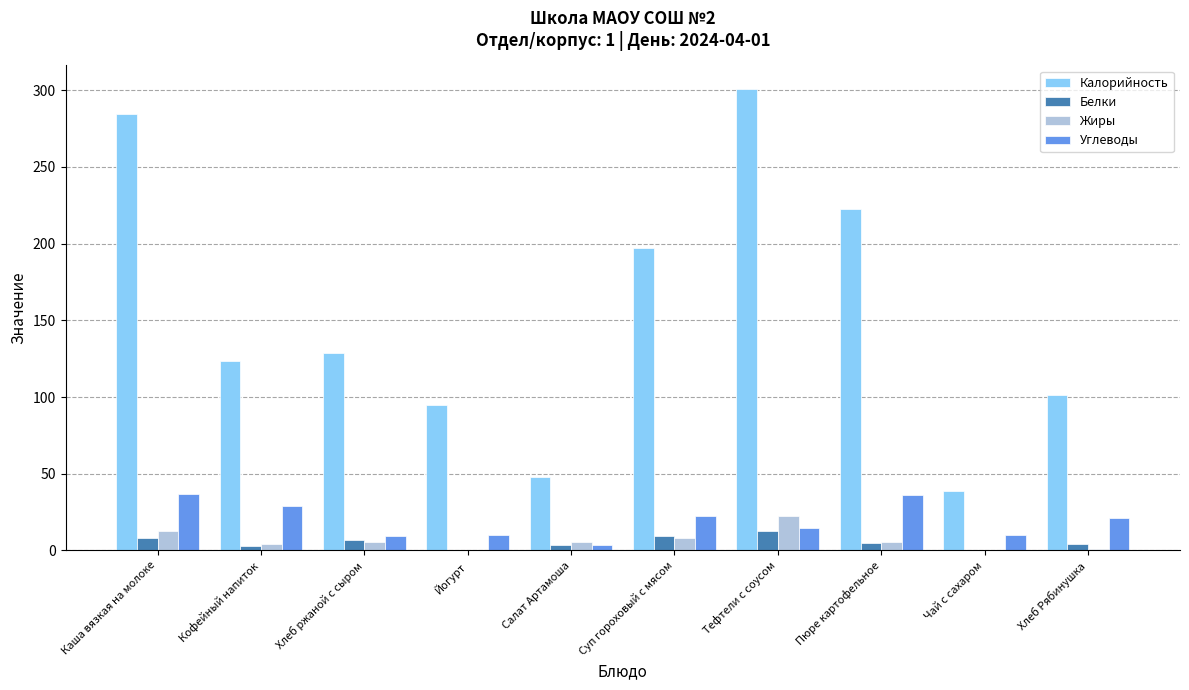

True or false: Углеводы has a value of 49.1 at Каша вязкая на молоке.

False